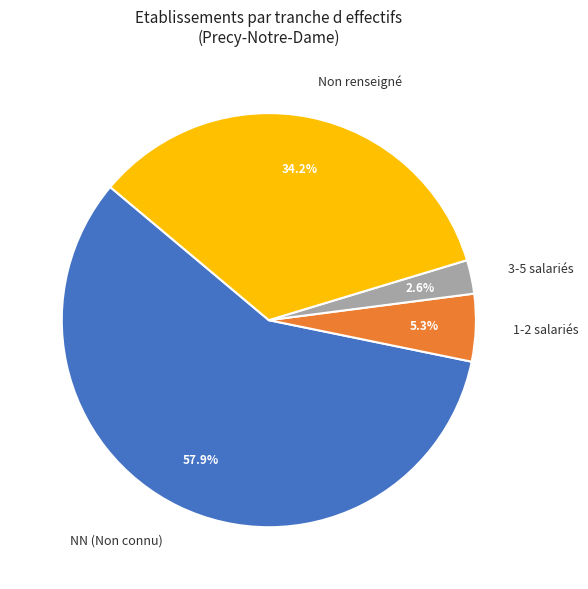

How much of the chart is everything except Non renseigné?

65.8%